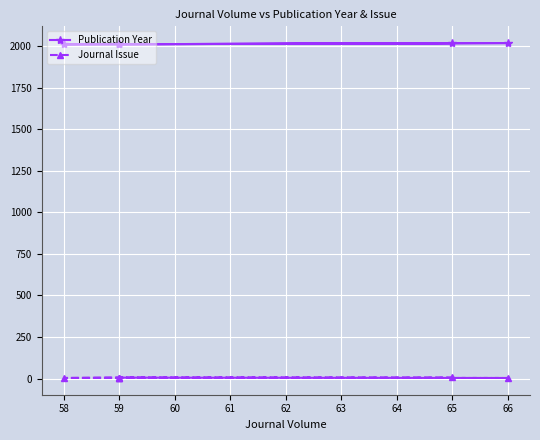

What is the sum of all Journal Issue values?

33